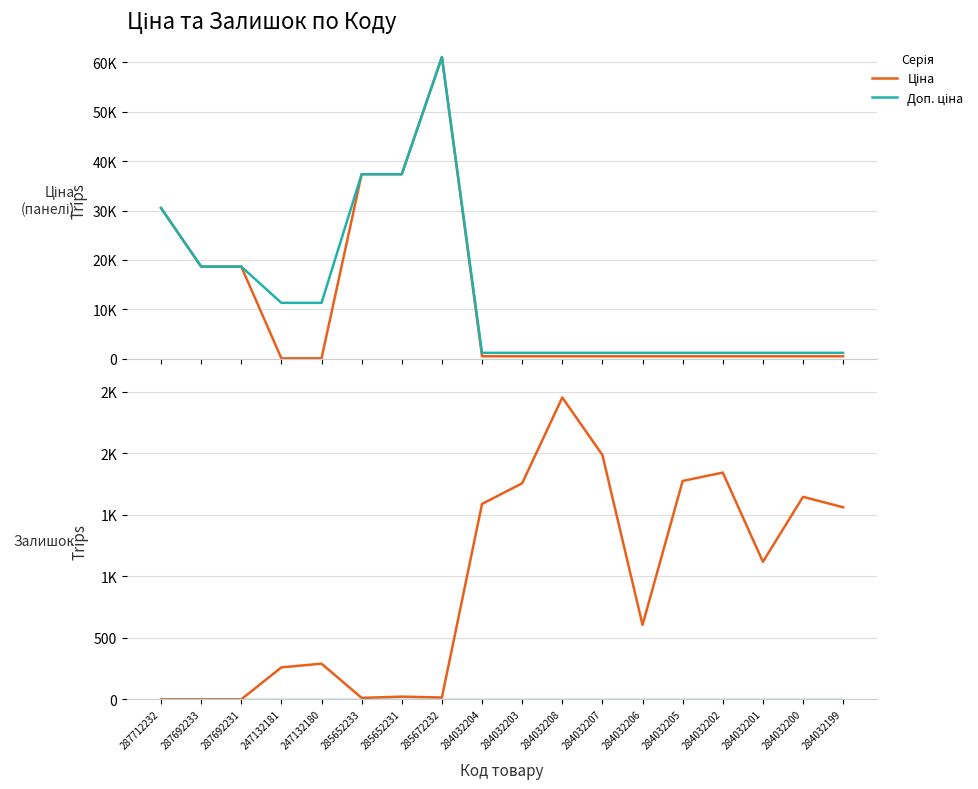

How many categories are shown in the chart?

18